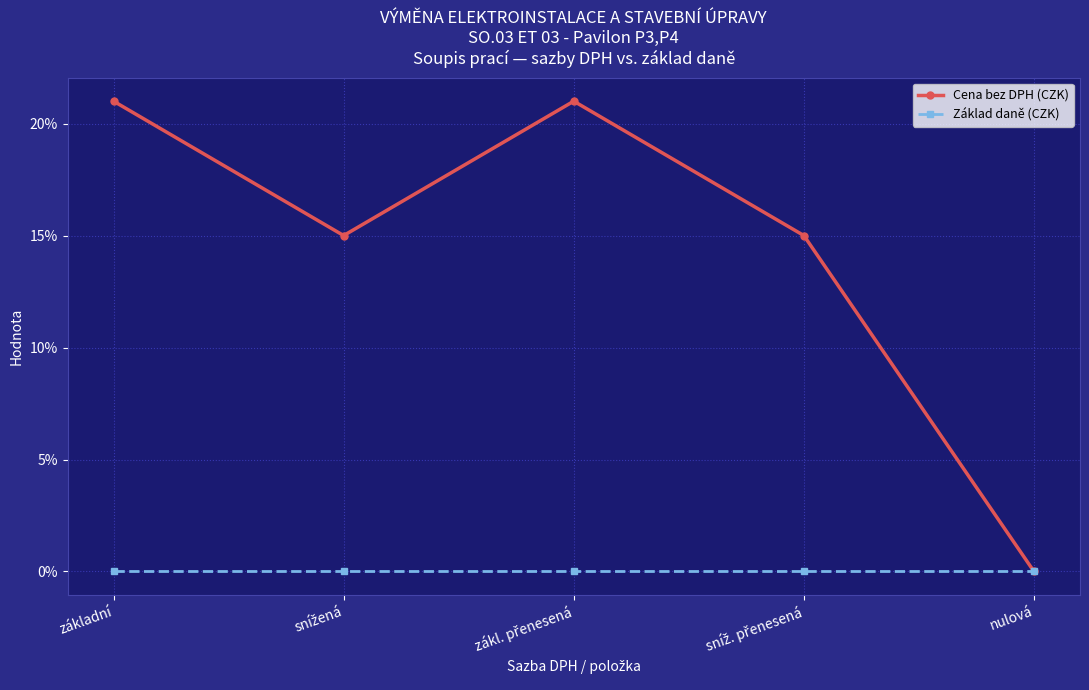

What are all the series names shown in the legend?

Cena bez DPH (CZK), Základ daně (CZK)